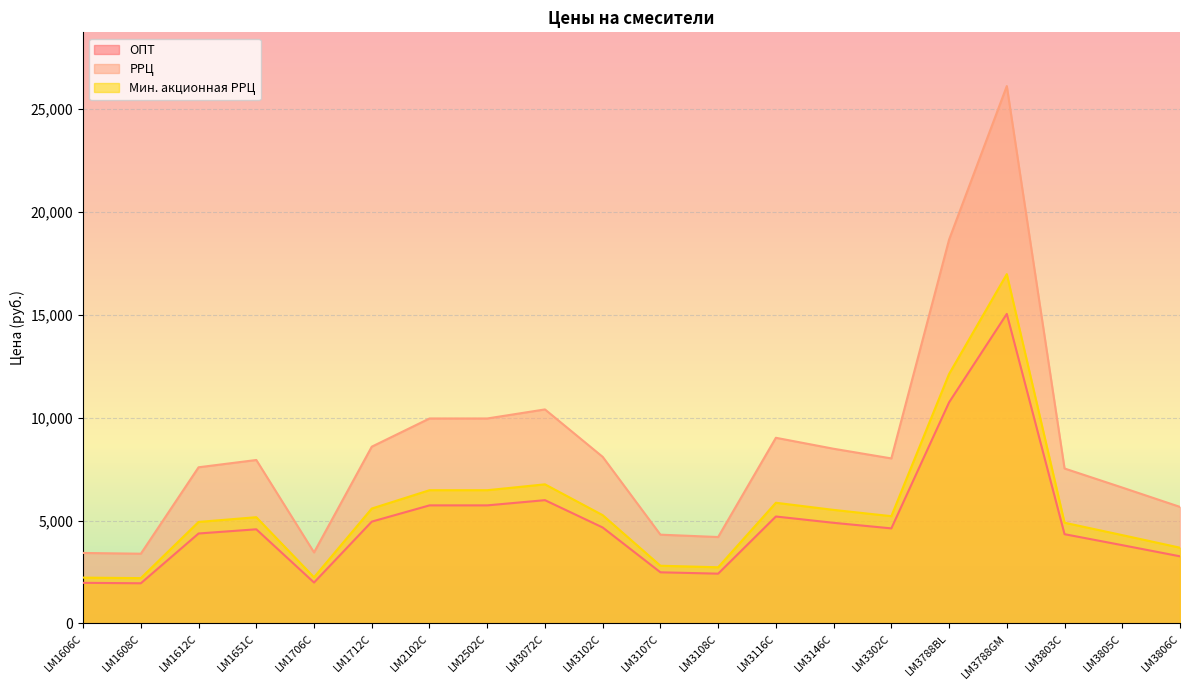

How many categories are shown in the chart?

20